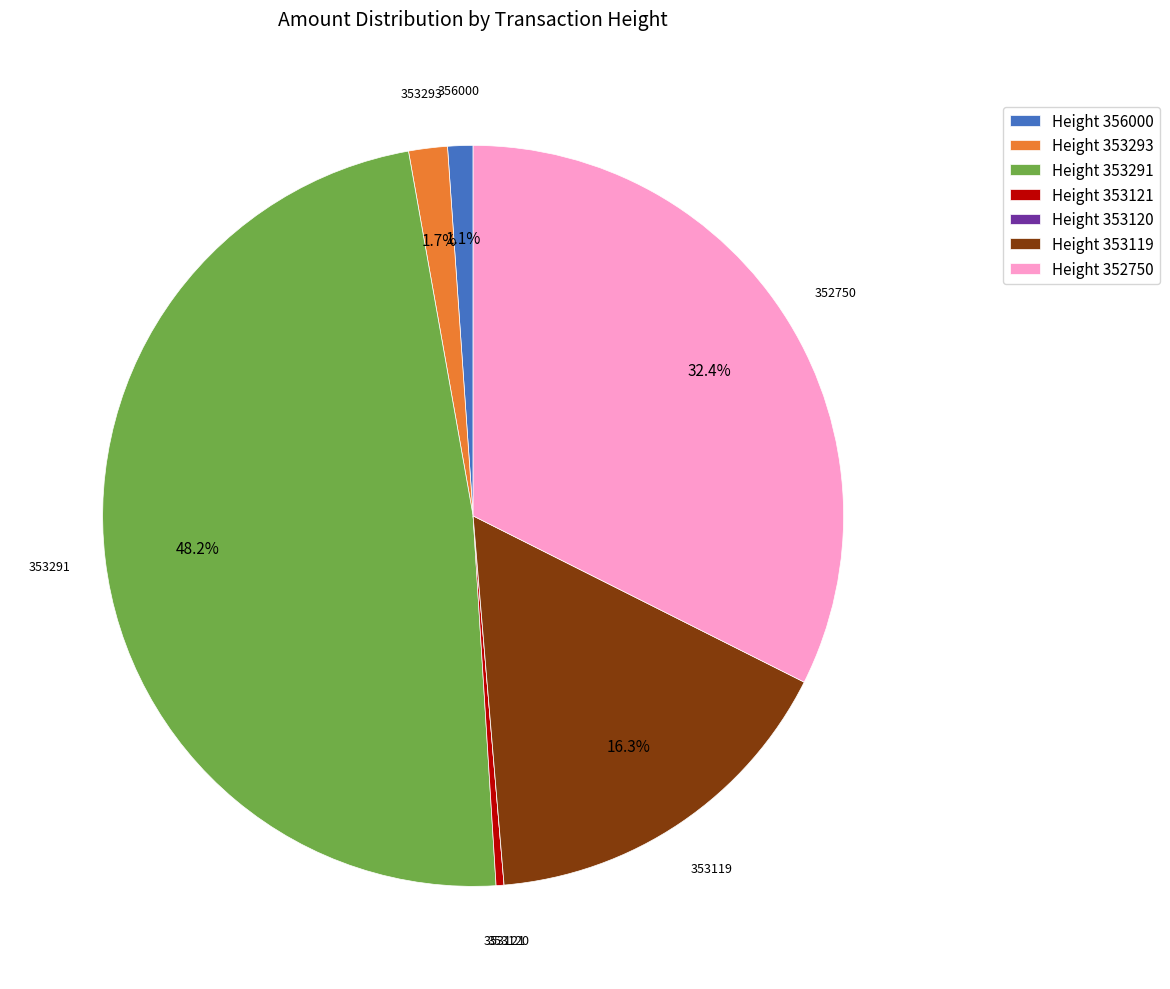

Combined, what portion of the pie is Height 353119 and Height 356000?

17.4%